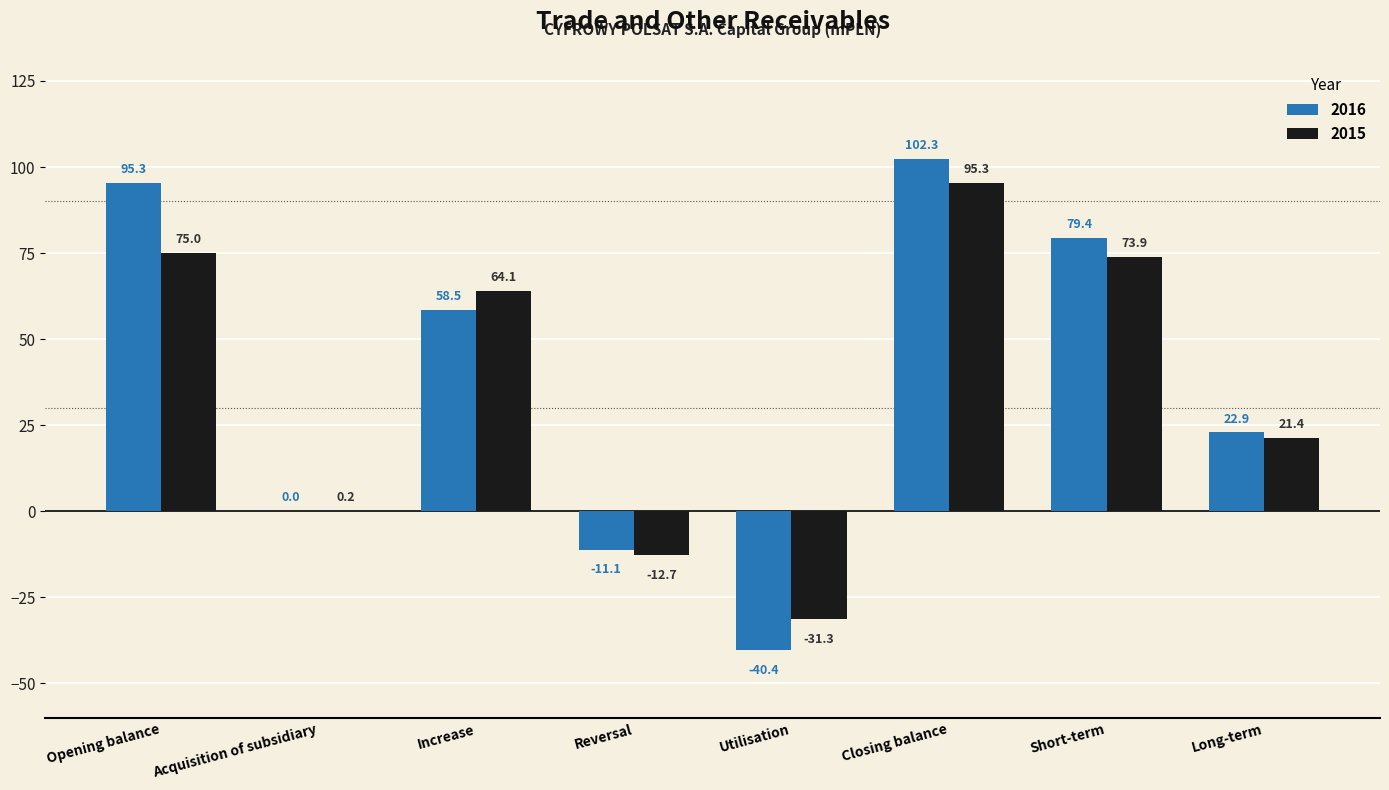

Read the 2016 value at Short-term.

79.4